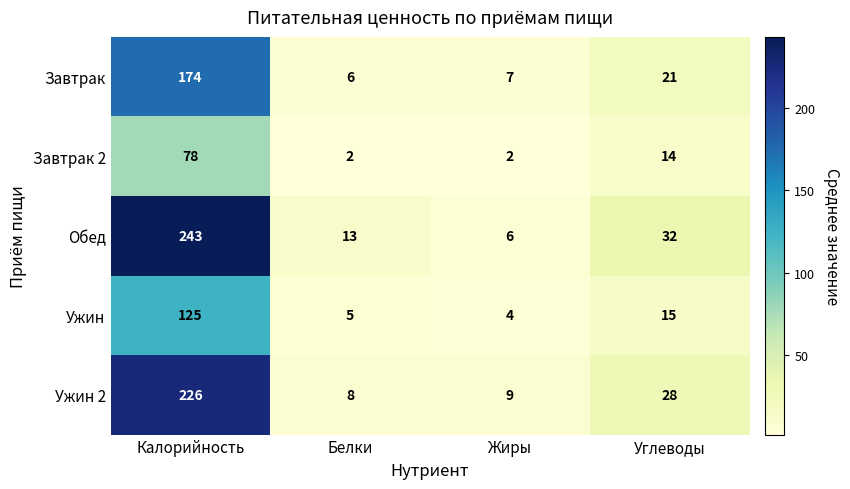

What is the sum of all Завтрак 2 values?

96